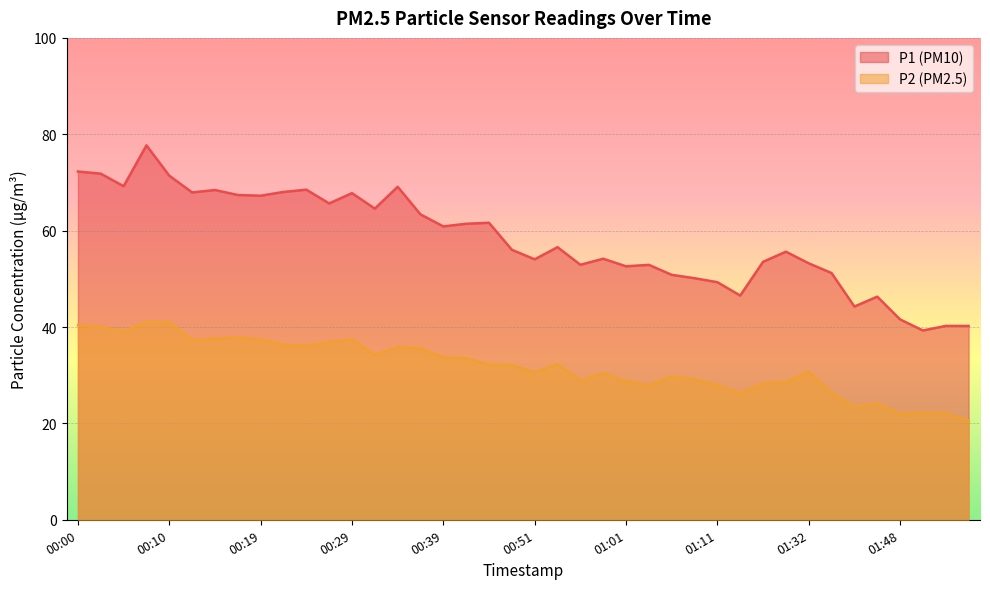

Rank the series at 00:12 from highest to lowest value.

P1, P2